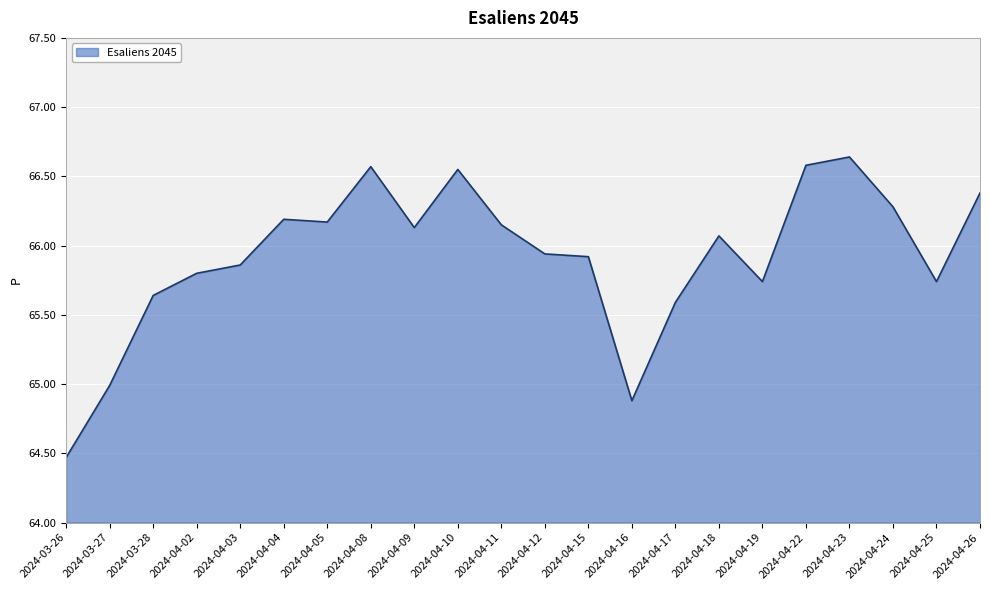

At which label does the data first exceed 66?

2024-04-04